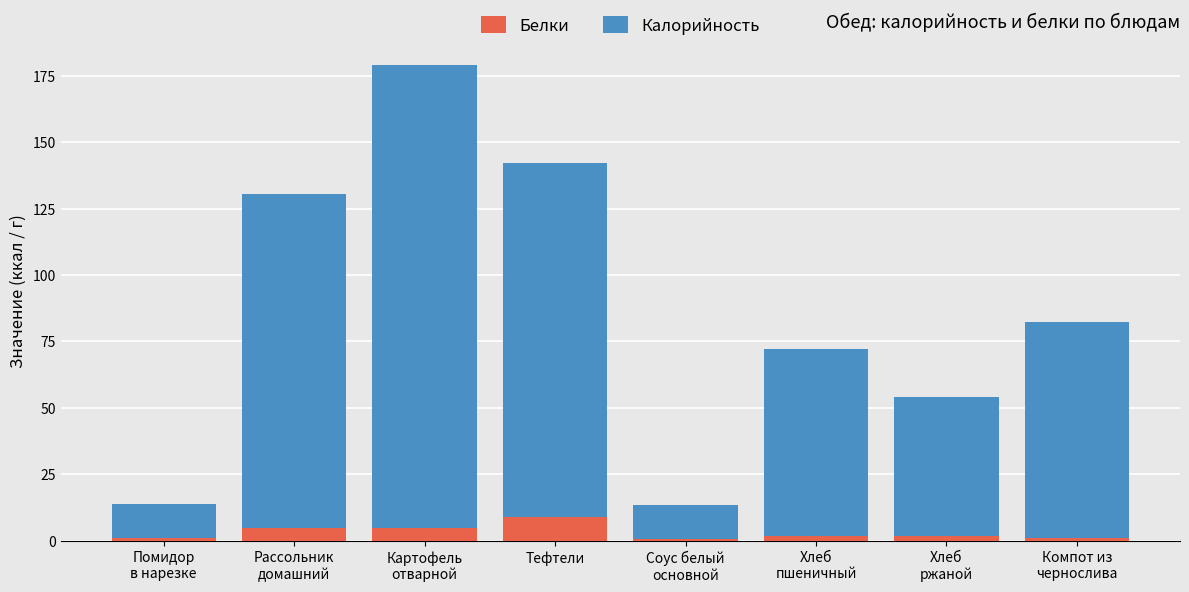

What is the maximum value for Белки?

9.0